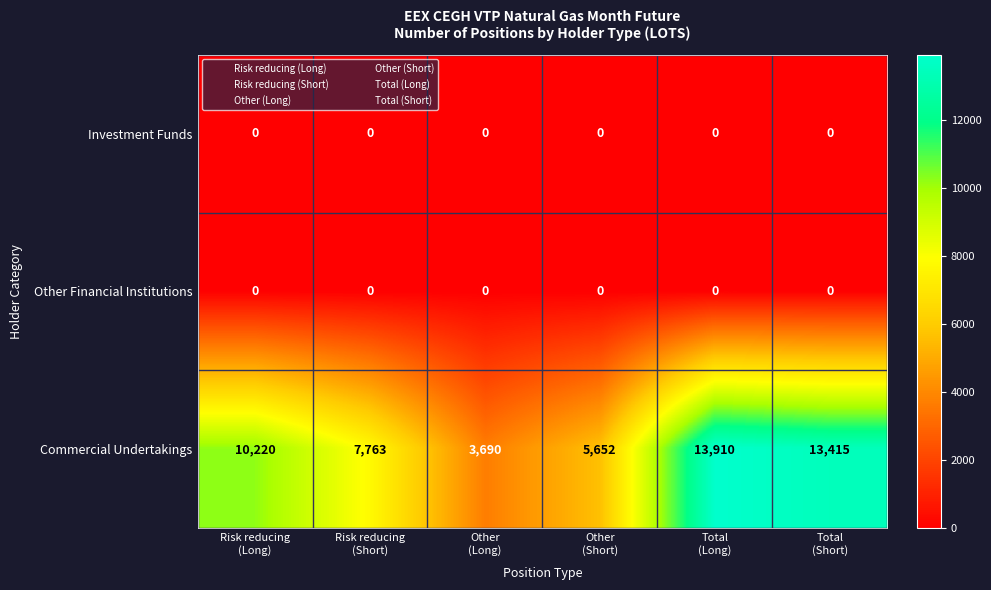

Which series has the widest spread of values?

Commercial Undertakings